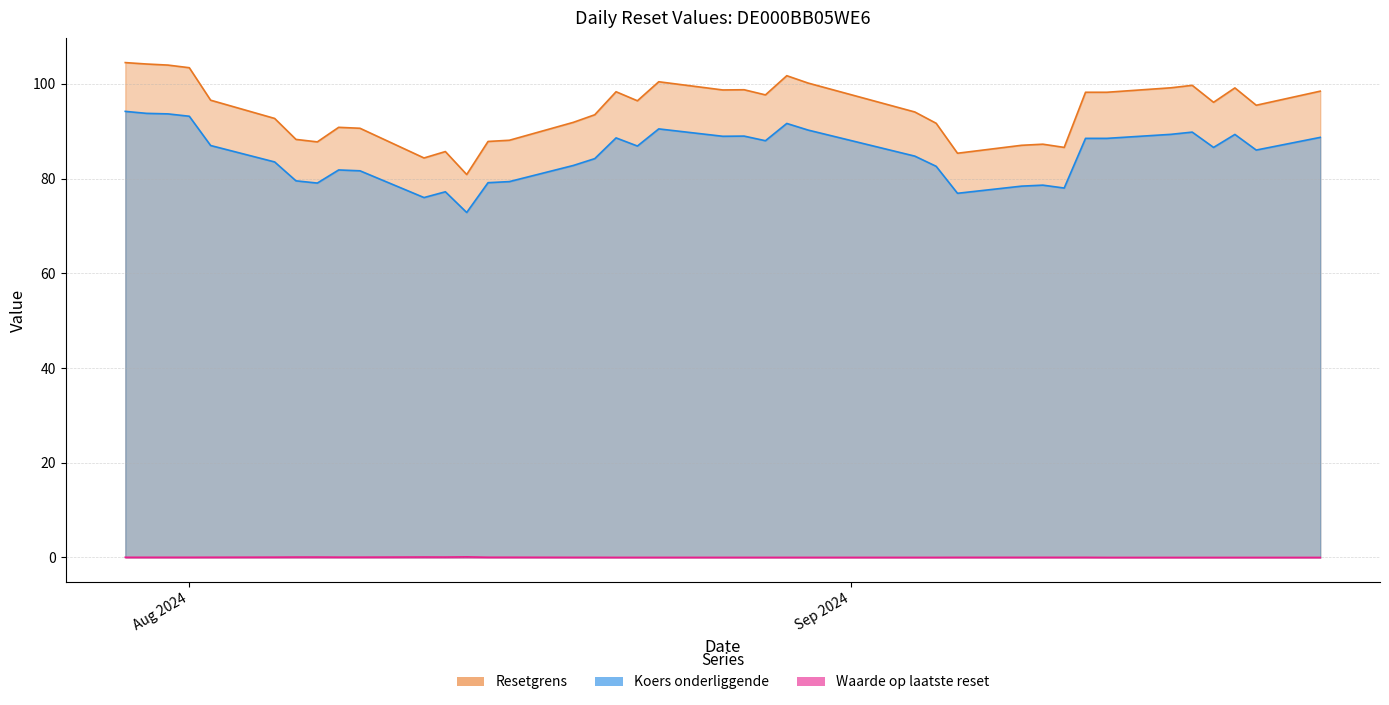

How many data points does each series have?

39